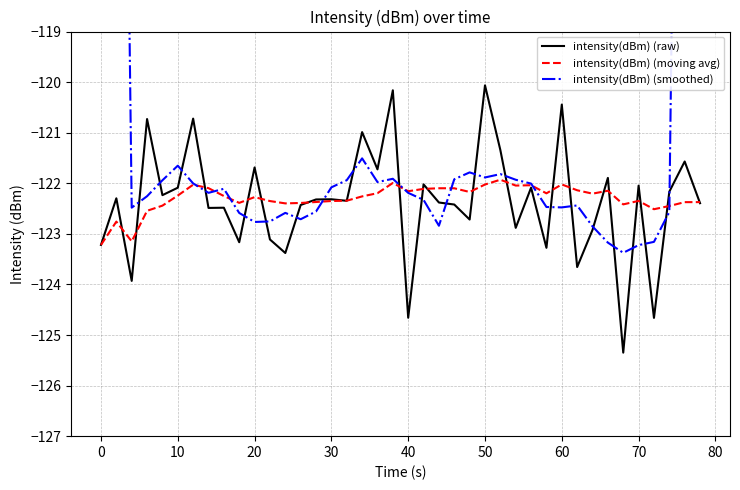

What is the highest value of the intensity(dBm) (raw) series?

-120.1